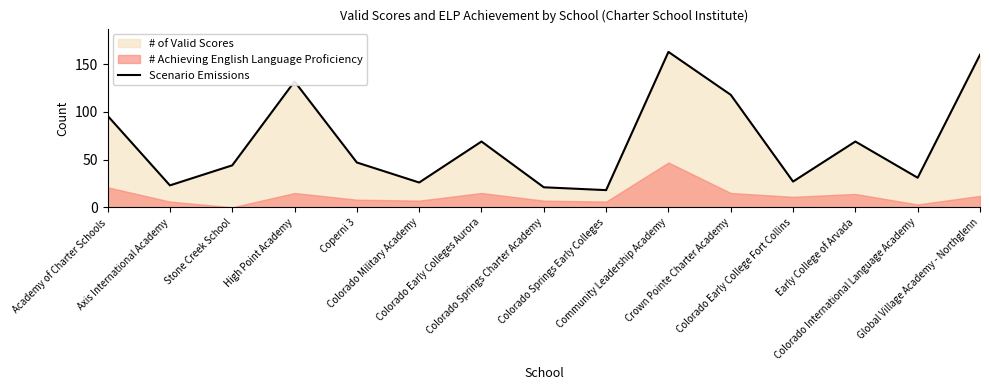

At which label is the value closest to 90?

Academy of Charter Schools